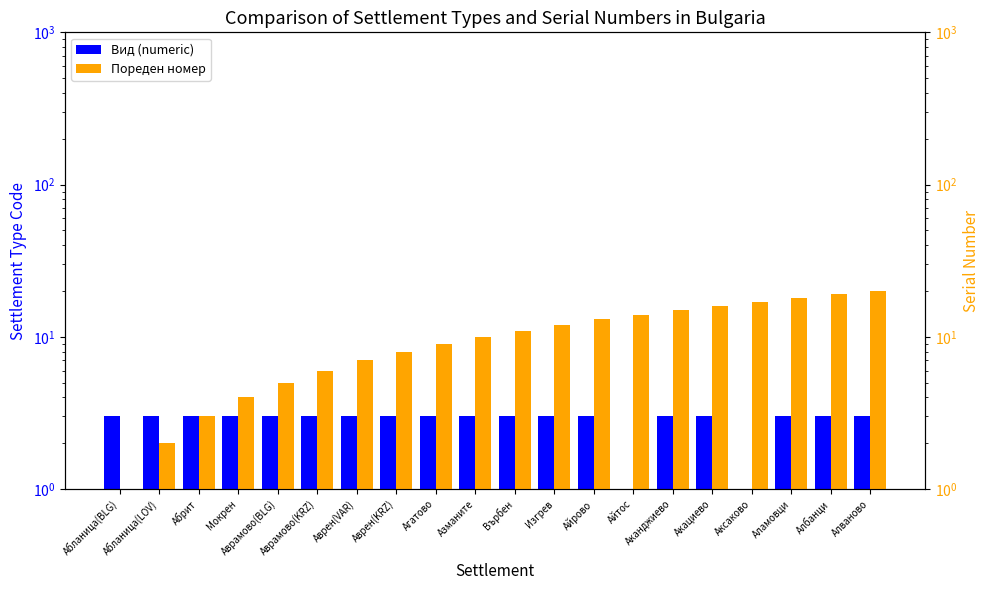

What is the spread (max minus min) of values at Абланица(LOV)?

1